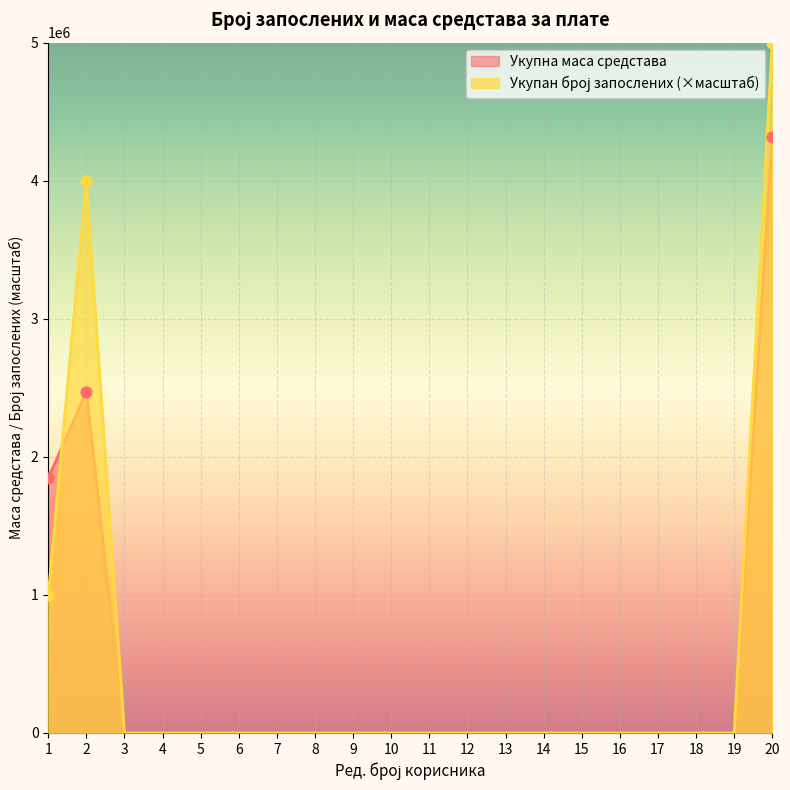

At which category is the sum across all series the highest?

20